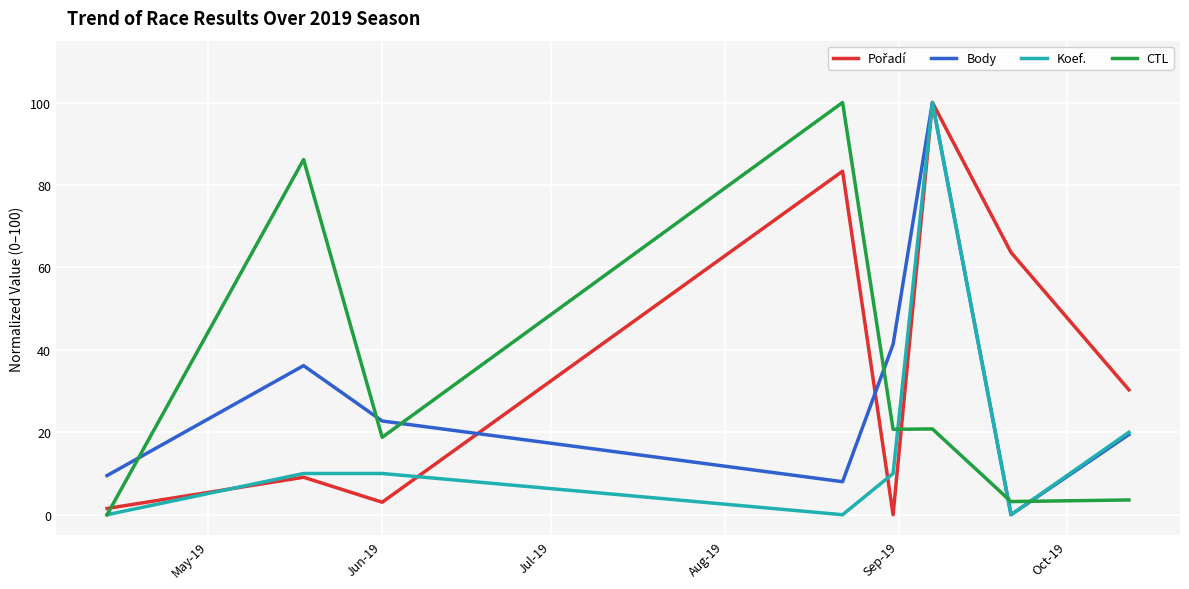

What is the difference between the second highest and second lowest values in the Koef. series?

20.0